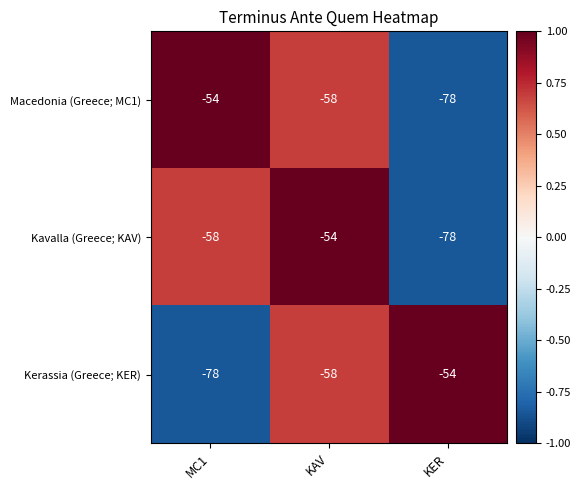

At which category is the sum across all series the highest?

KAV